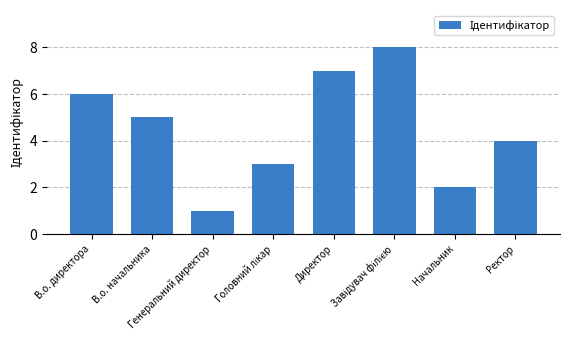

How many data points does each series have?

8